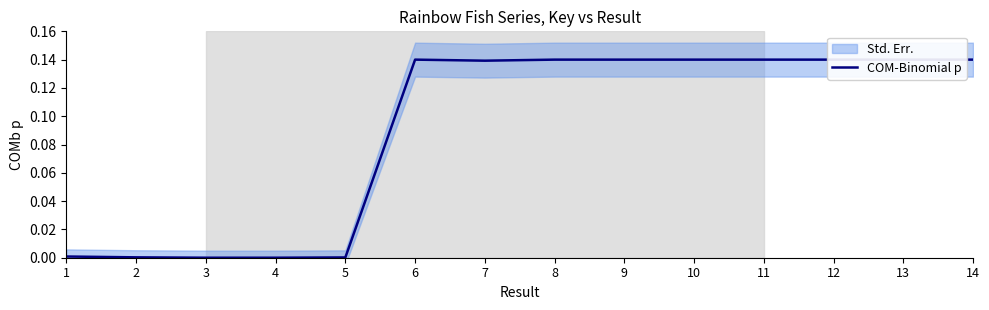

True or false: the data shows 0.1 at 11.

True